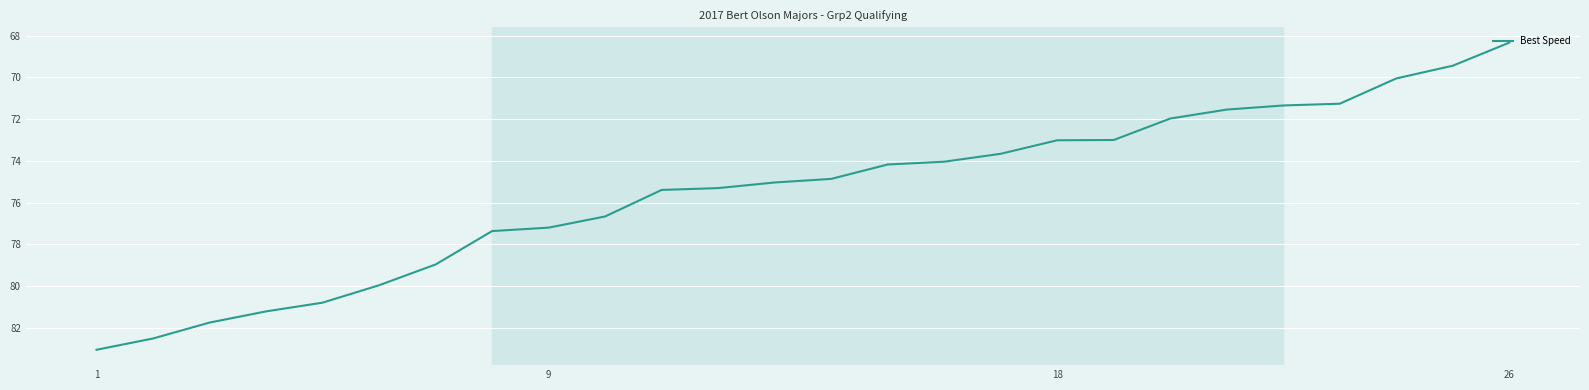

What is the minimum value shown in the chart?

68.3